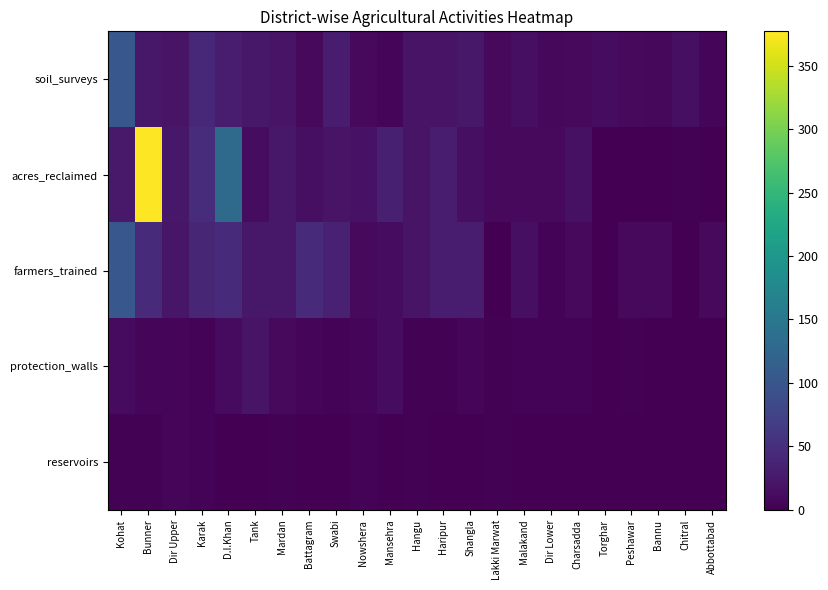

Between Hangu and Dir Lower, which series saw the biggest shift?

farmers_trained